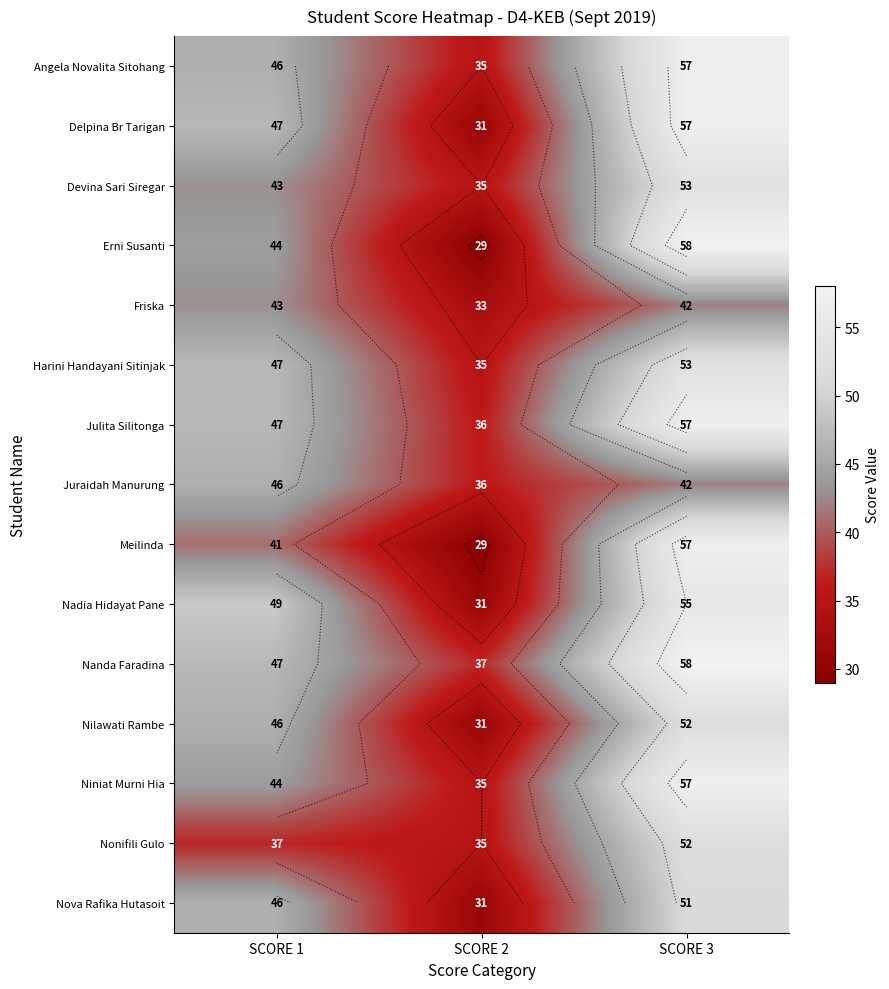

Between SCORE 3 and SCORE 1, which is larger?

SCORE 3